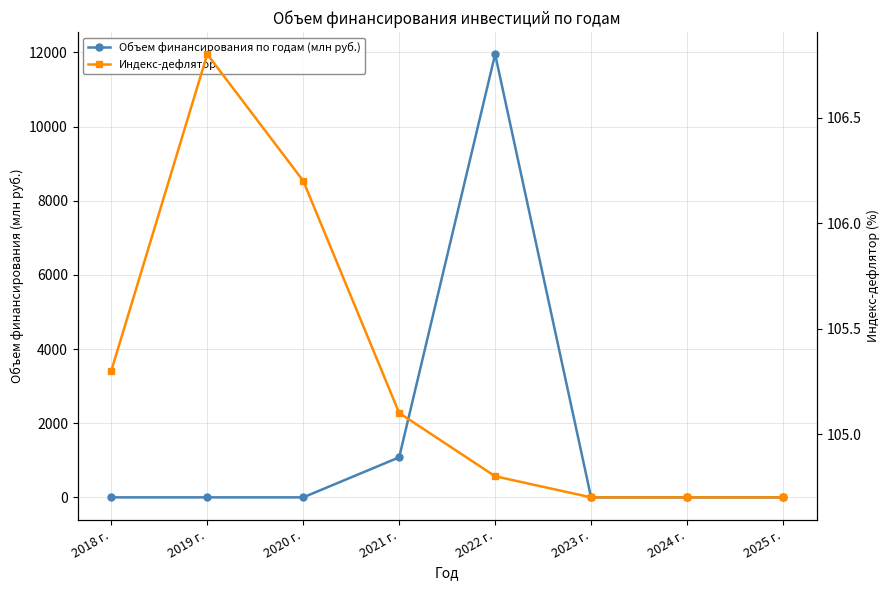

What are all the series names shown in the legend?

Объем финансирования по годам (млн руб.), Индекс-дефлятор